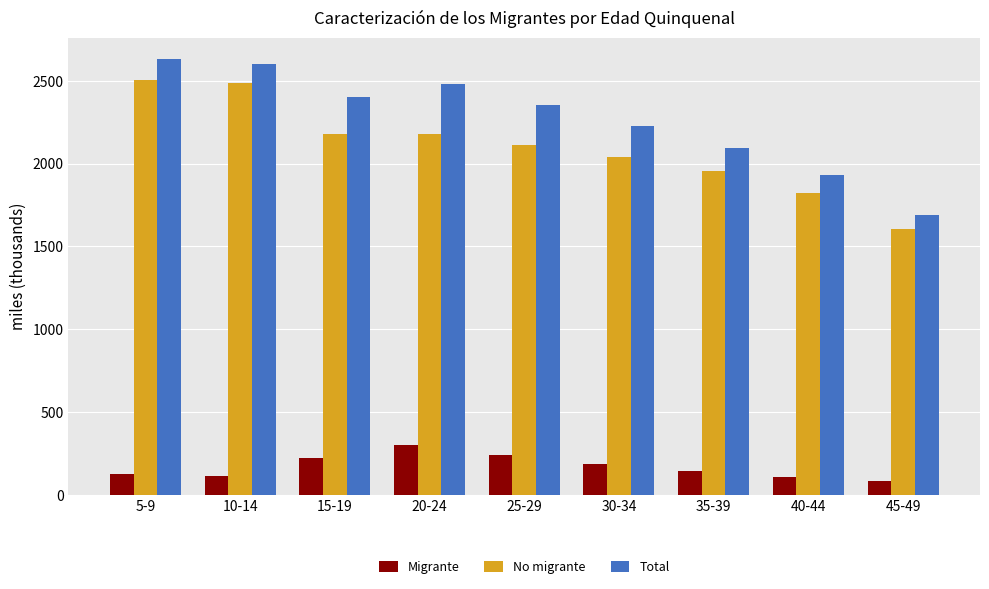

How many data points in Migrante are above 142?

5